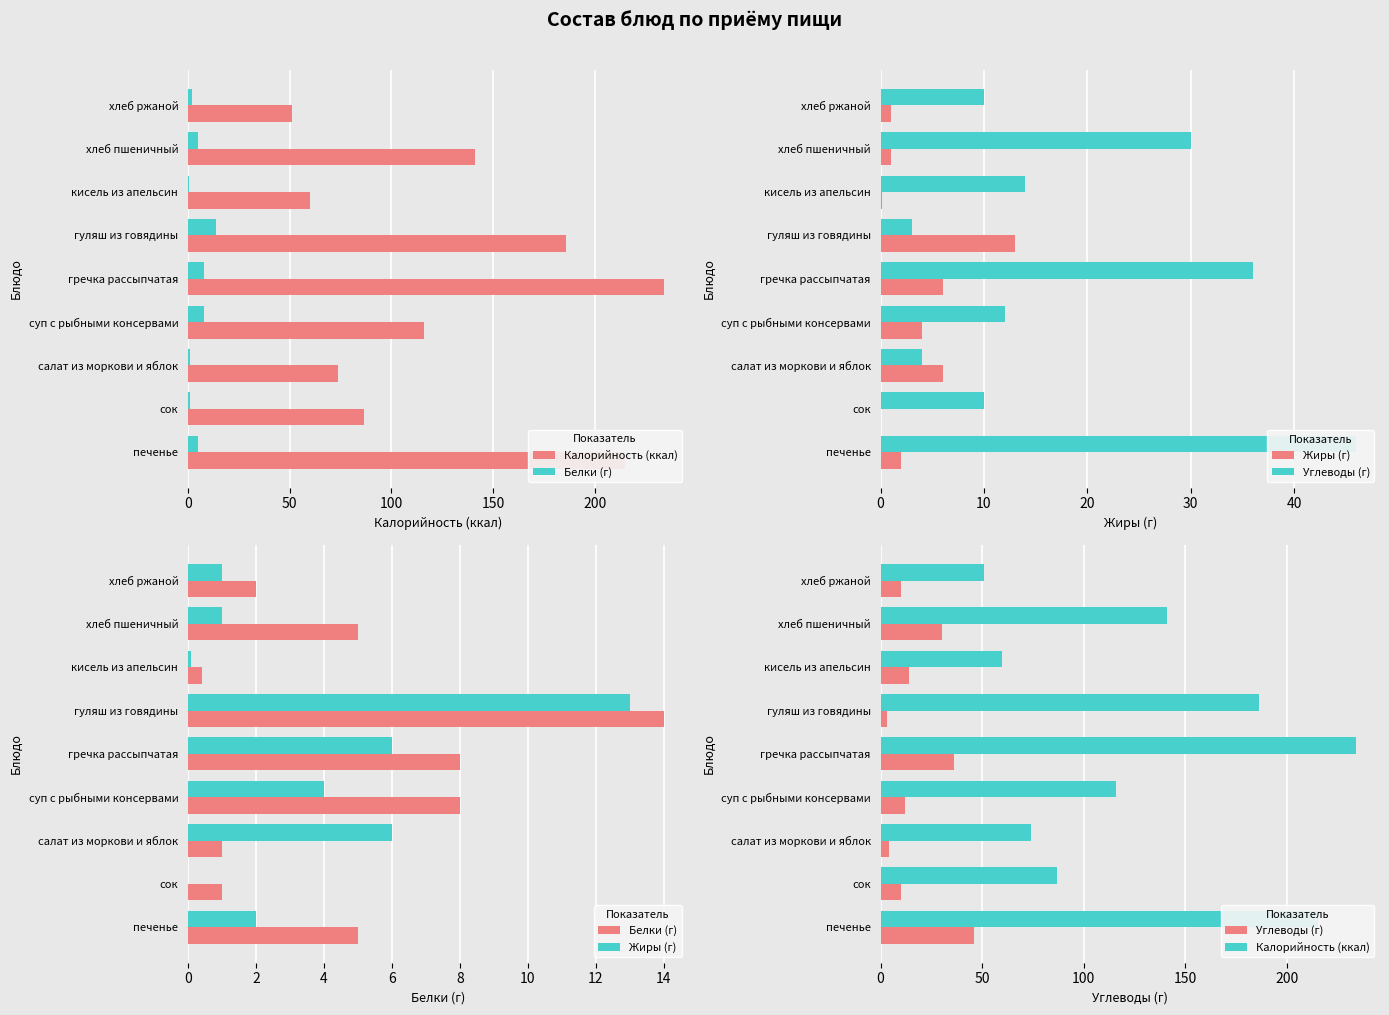

What is the total value across all series at гуляш из говядины?

216.0